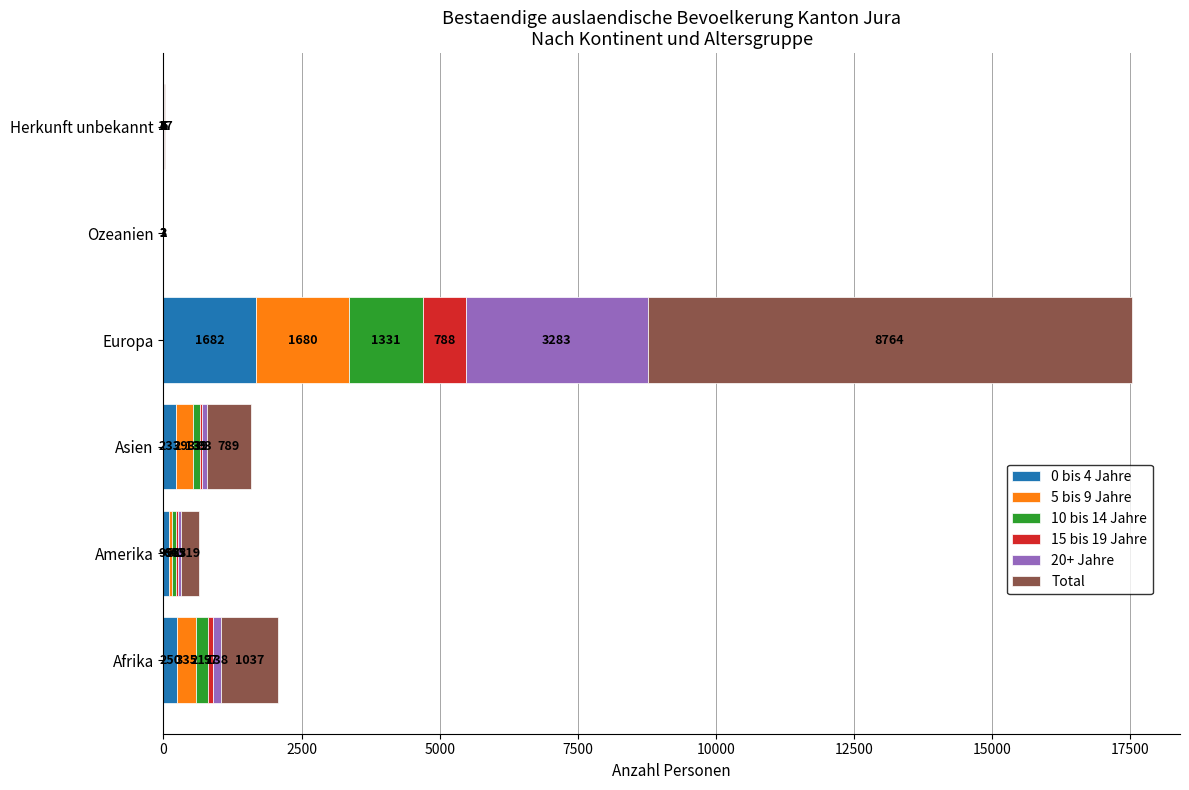

The value of 0 bis 4 Jahre at Europa is 1682. True or false?

True